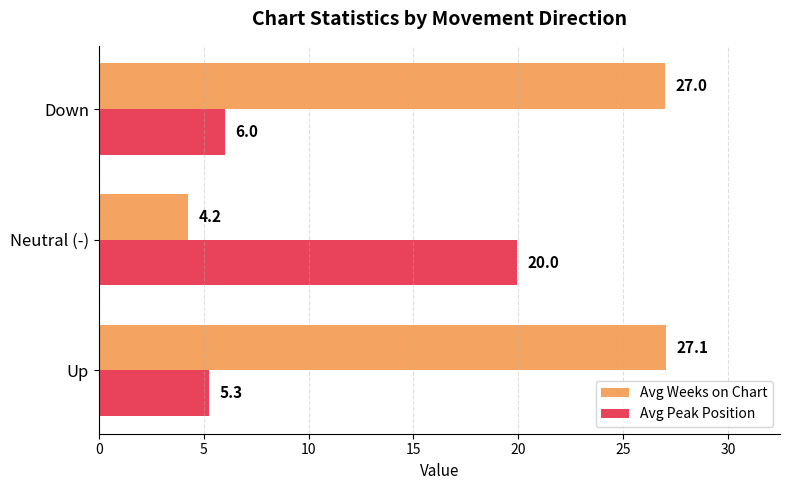

Count the number of data series in this chart.

2